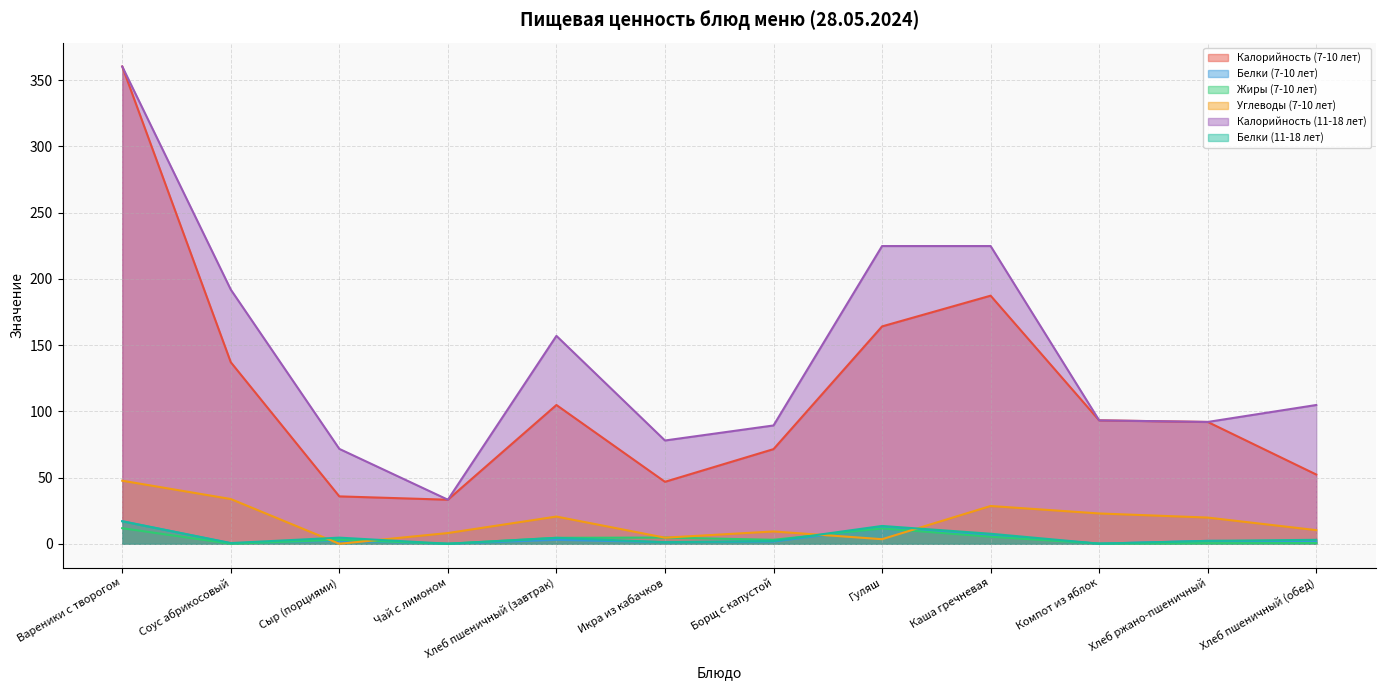

What position from the right is Хлеб пшеничный (завтрак)?

8